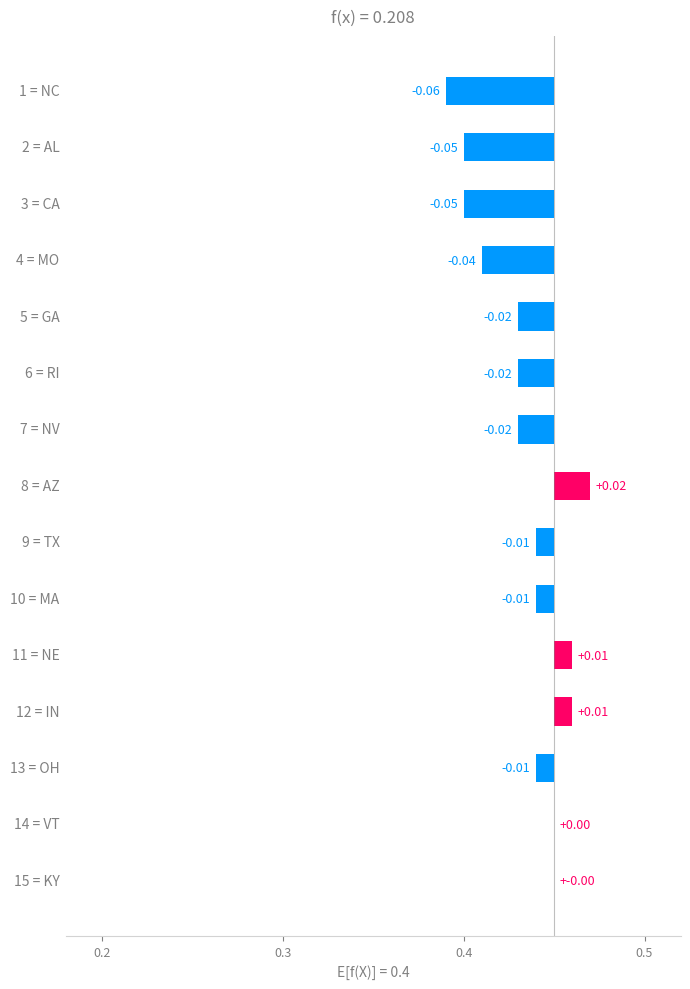

The value at 14 is -0.0. True or false?

False